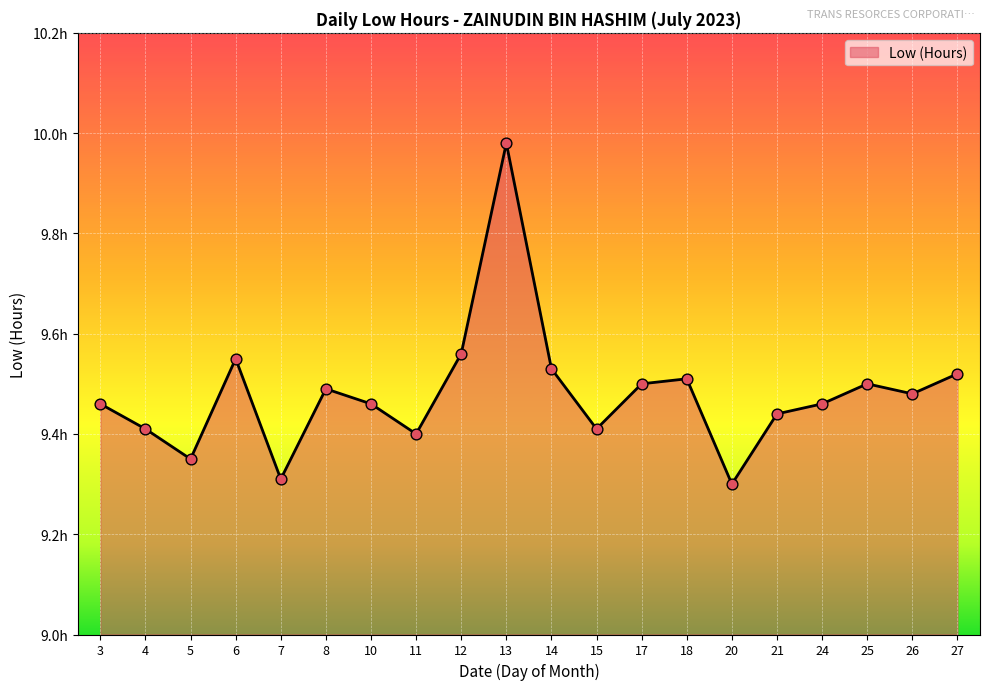

Between 27 and 20, which is larger?

27